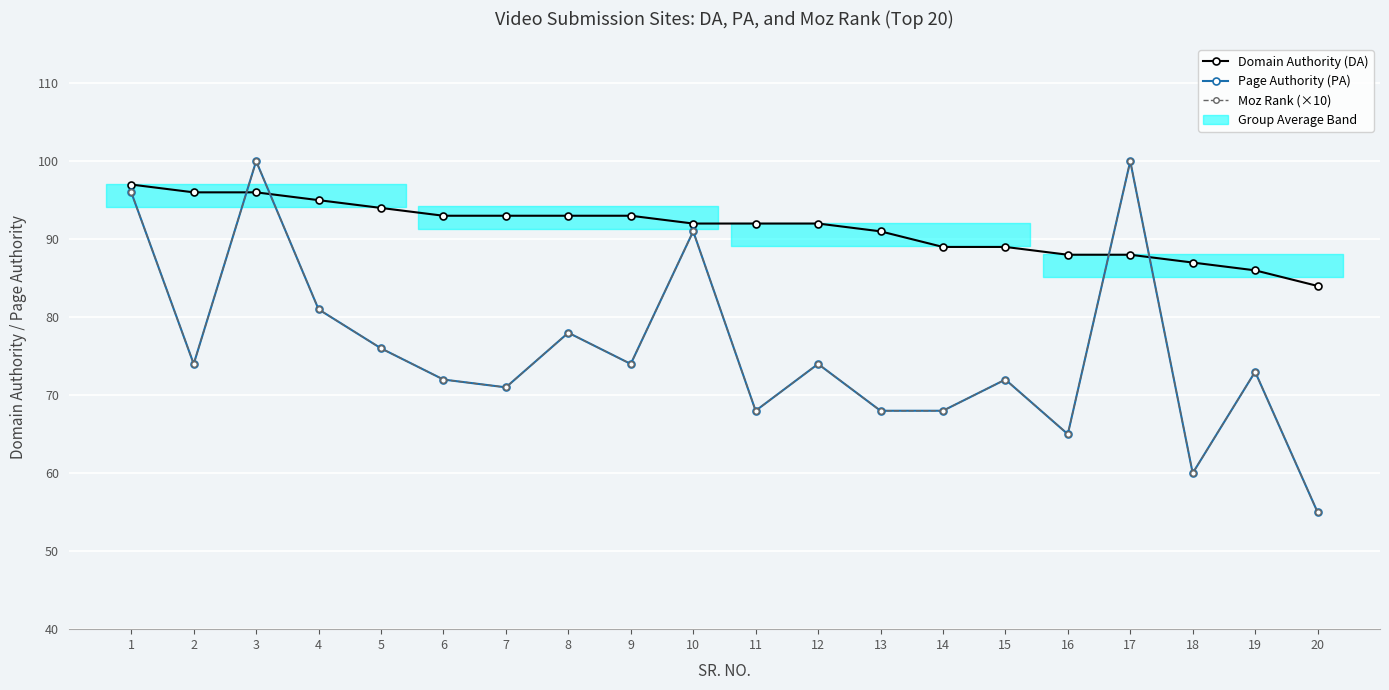

How many times do Page Authority (PA) and Domain Authority (DA) cross each other?

4